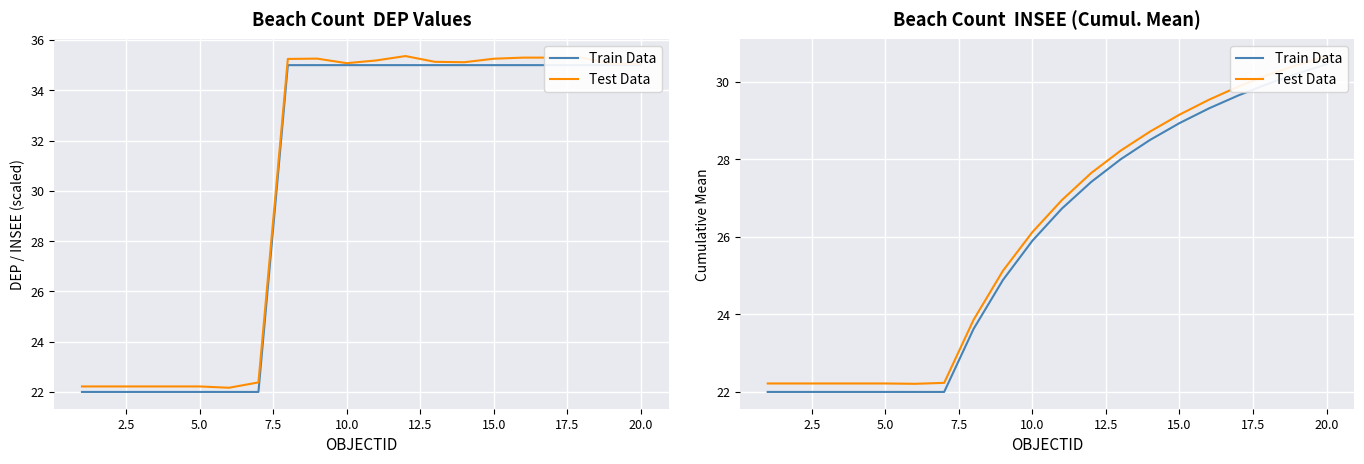

What is the total value across all series at 2.5?

44.2